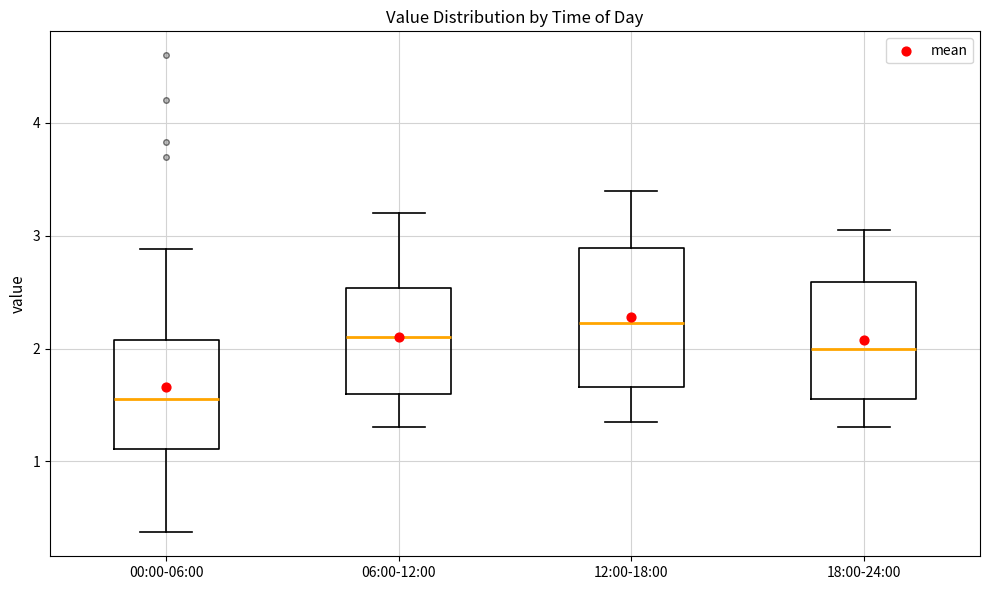

Which box has the highest median line?

12:00-18:00